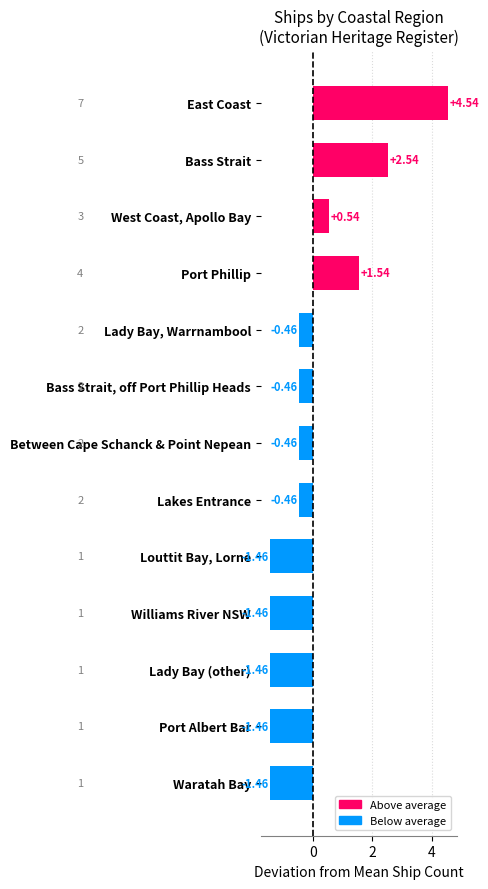

Does the chart contain stacked bars?

No